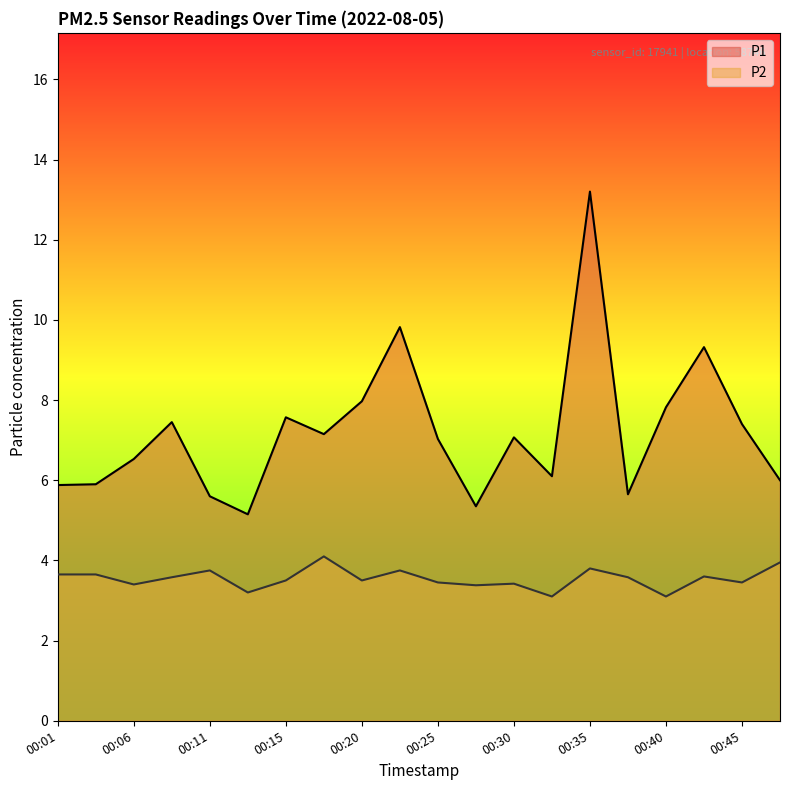

Reading right to left, transcribe all the data shown in this chart.

P1: 6.0	7.4	9.3	7.8	5.7	13.2	6.1	7.1	5.3	7.0	9.8	8.0	7.2	7.6	5.2	5.6	7.5	6.5	5.9	5.9
P2: 4.0	3.5	3.6	3.1	3.6	3.8	3.1	3.4	3.4	3.5	3.8	3.5	4.1	3.5	3.2	3.8	3.6	3.4	3.6	3.6